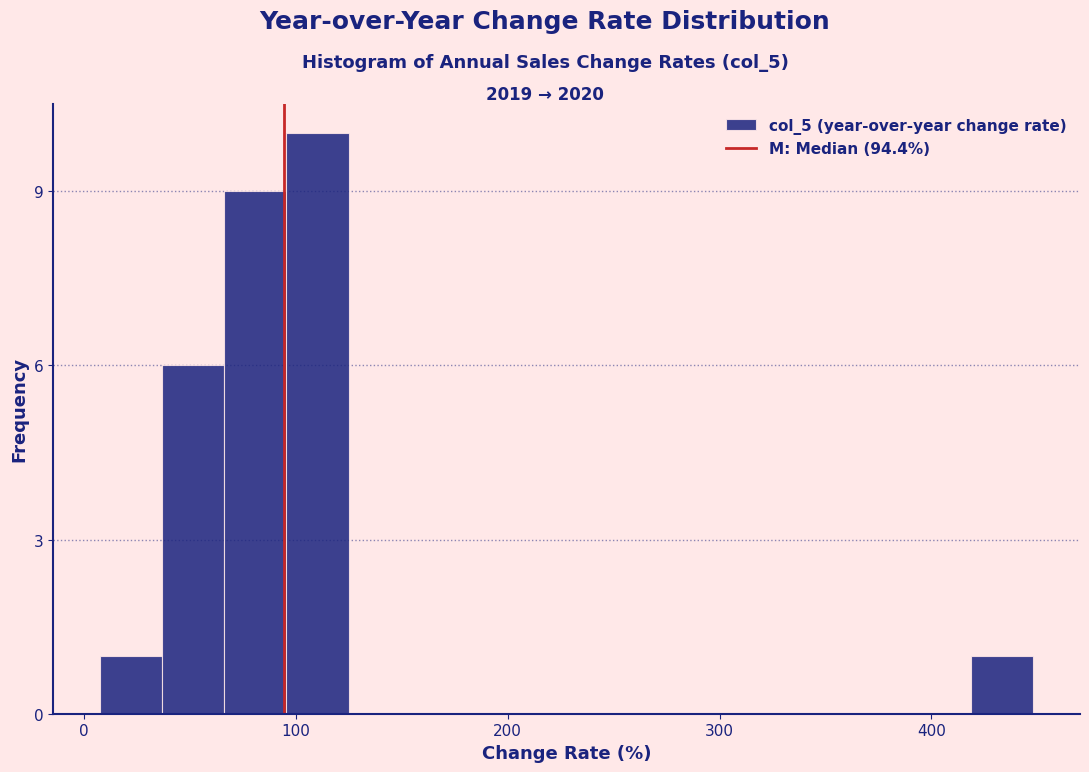

Around what value on the x-axis is the tallest bar? Give the approximate position of its centre, as read against the axis.

110